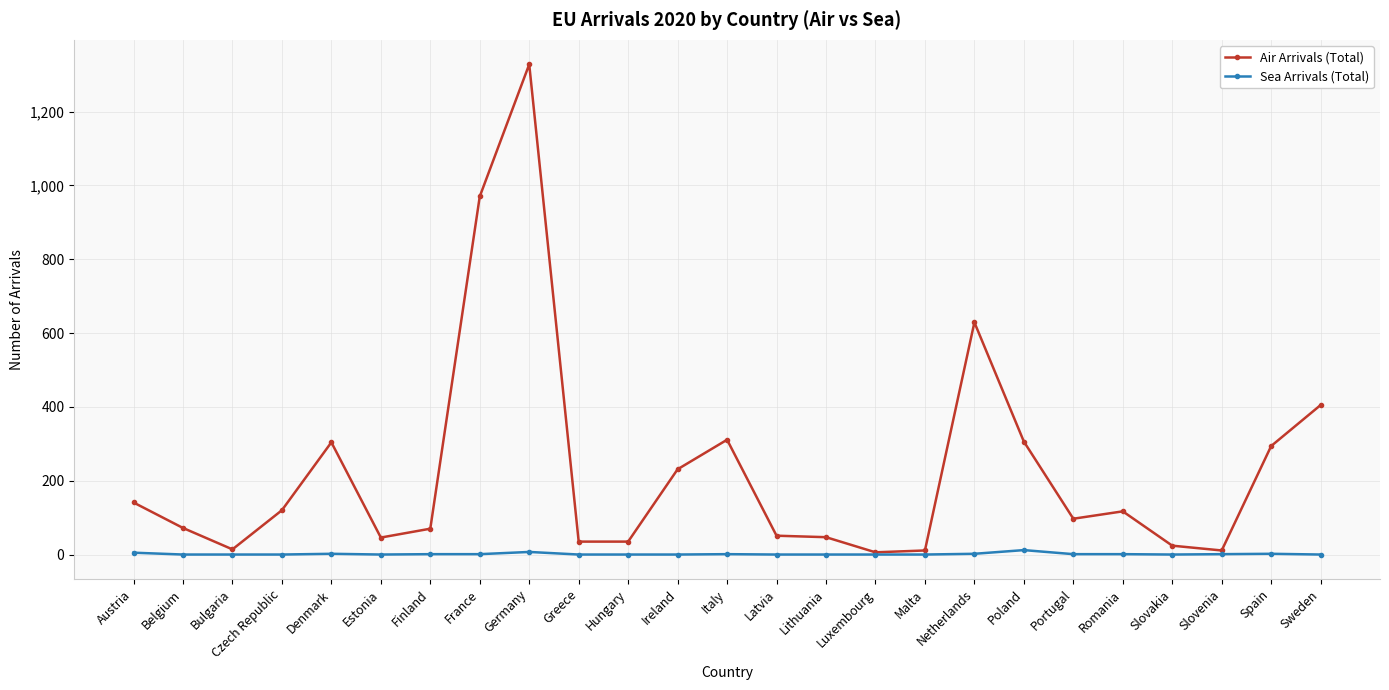

What is the greatest value displayed?

1328